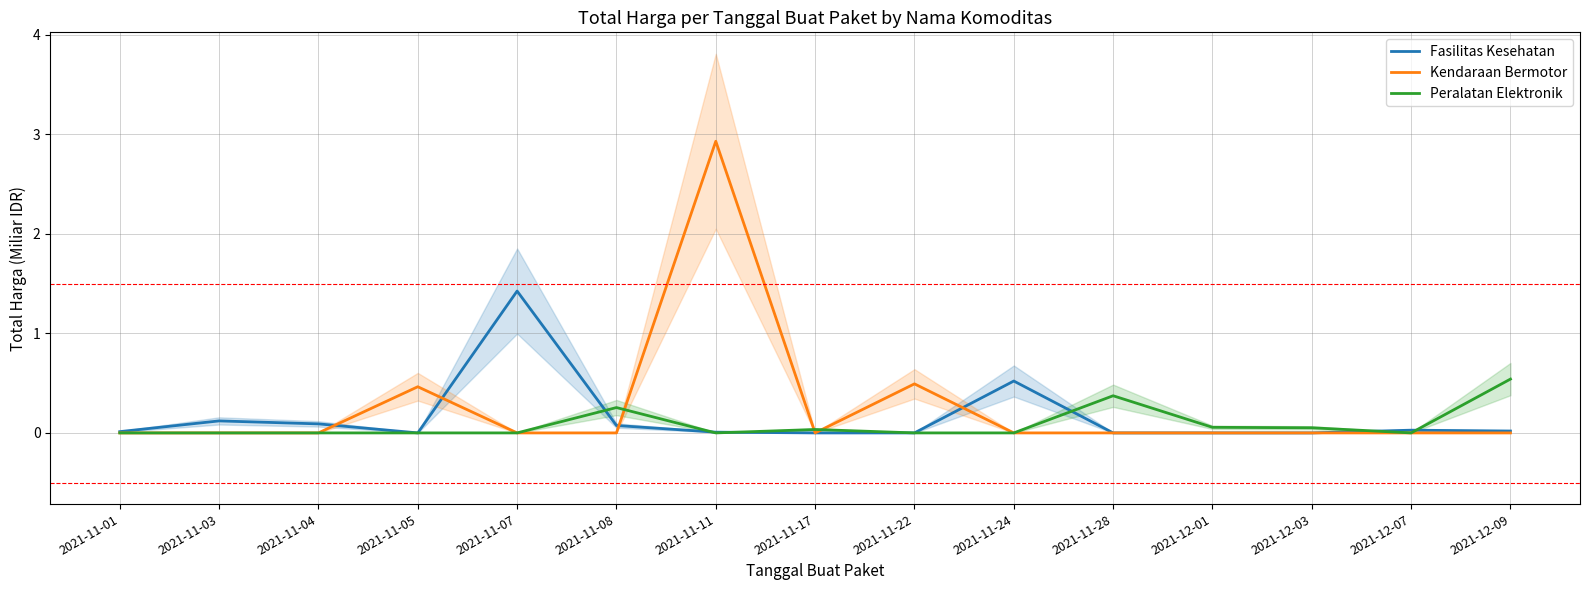

How many distinct data groups are displayed?

3